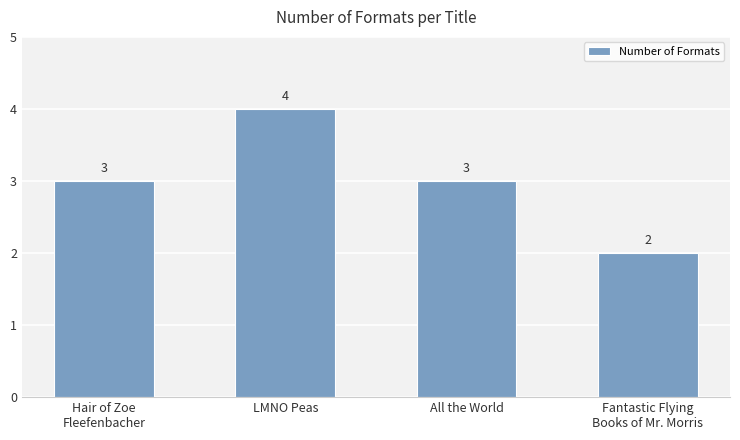

What is the label of the 3rd bar from the right?

LMNO Peas